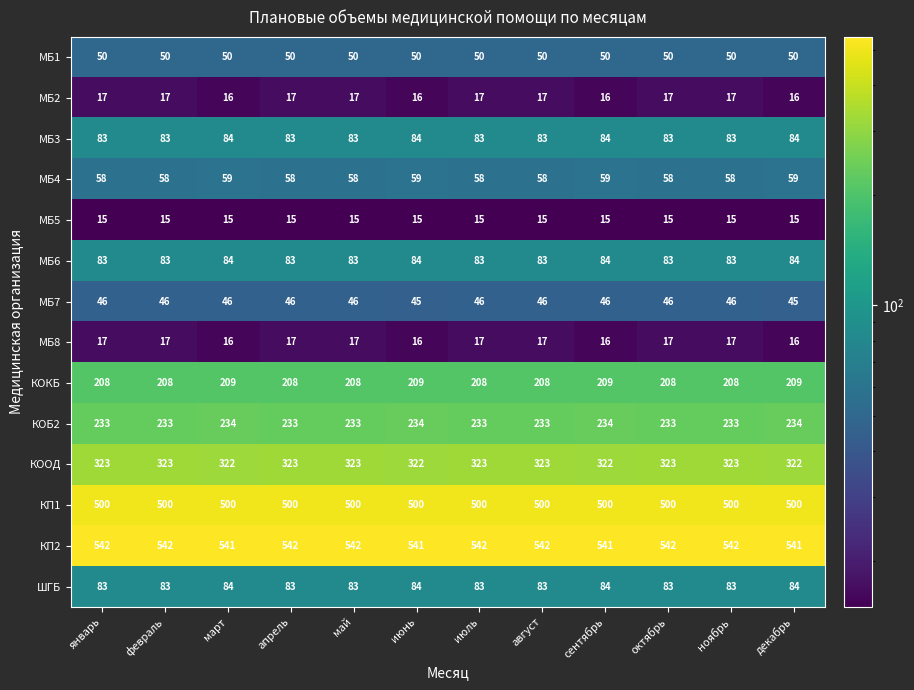

What is the greatest value displayed?

542